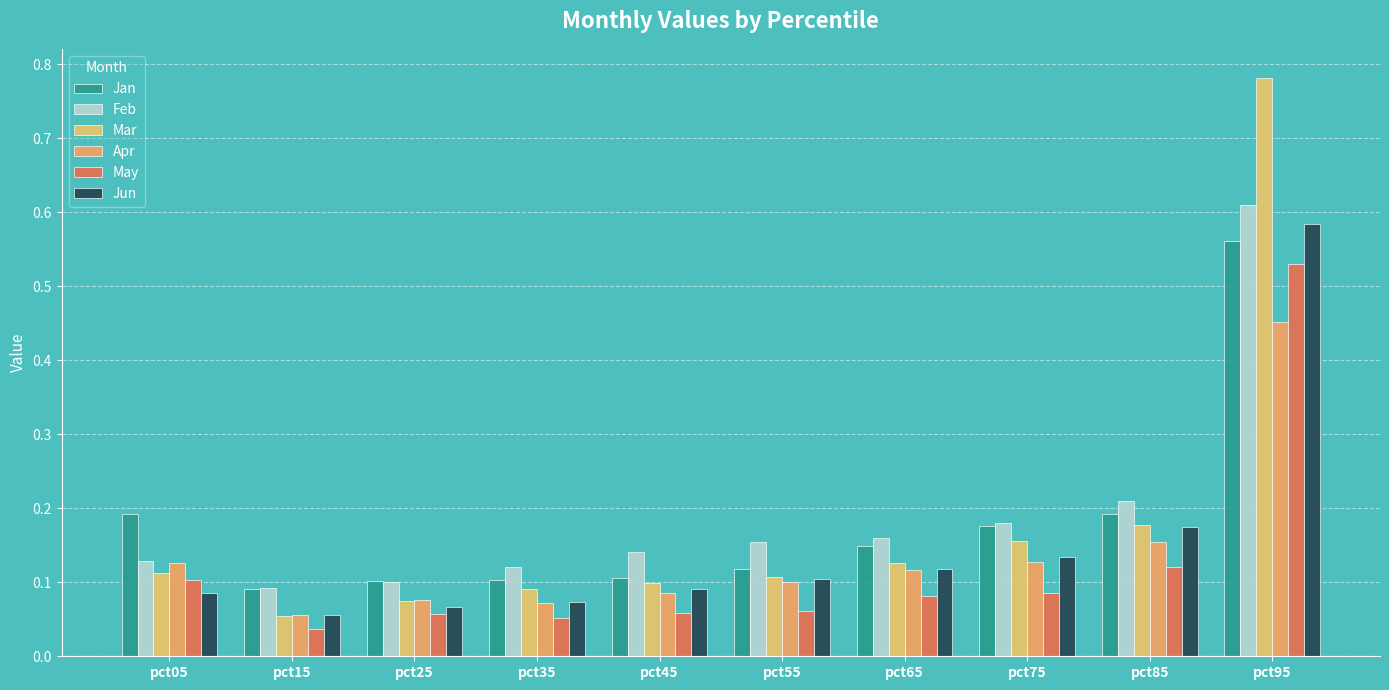

At which category is the sum across all series the highest?

pct95